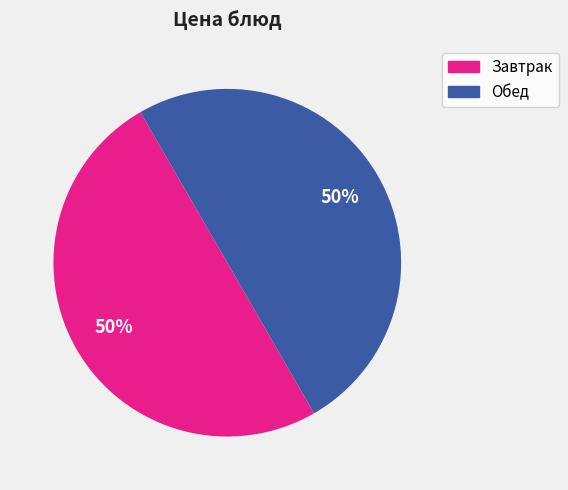

To the nearest percent, what is the average slice percentage?

50%